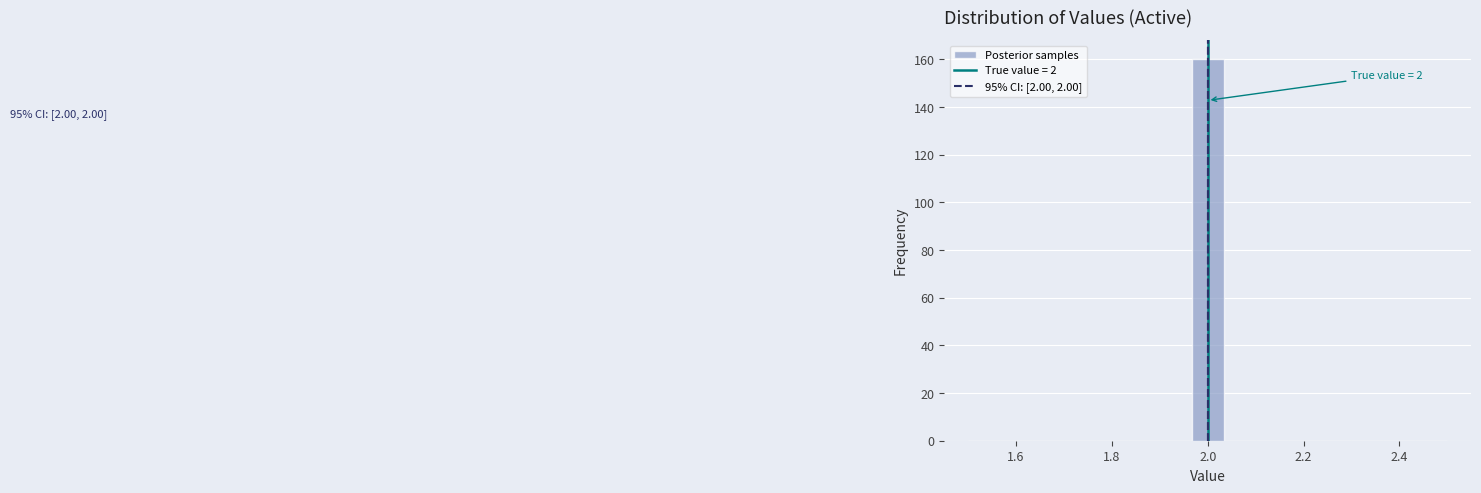

Read against the x-axis, roughly where is the centre of the tallest bar?

2.00